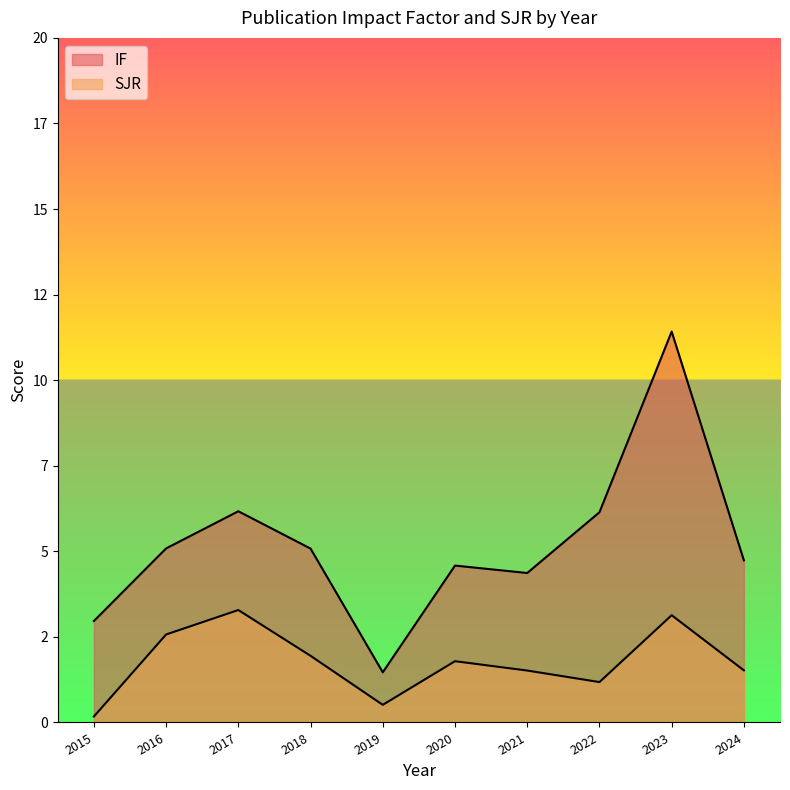

Does the chart display data point markers on the line(s)?

No